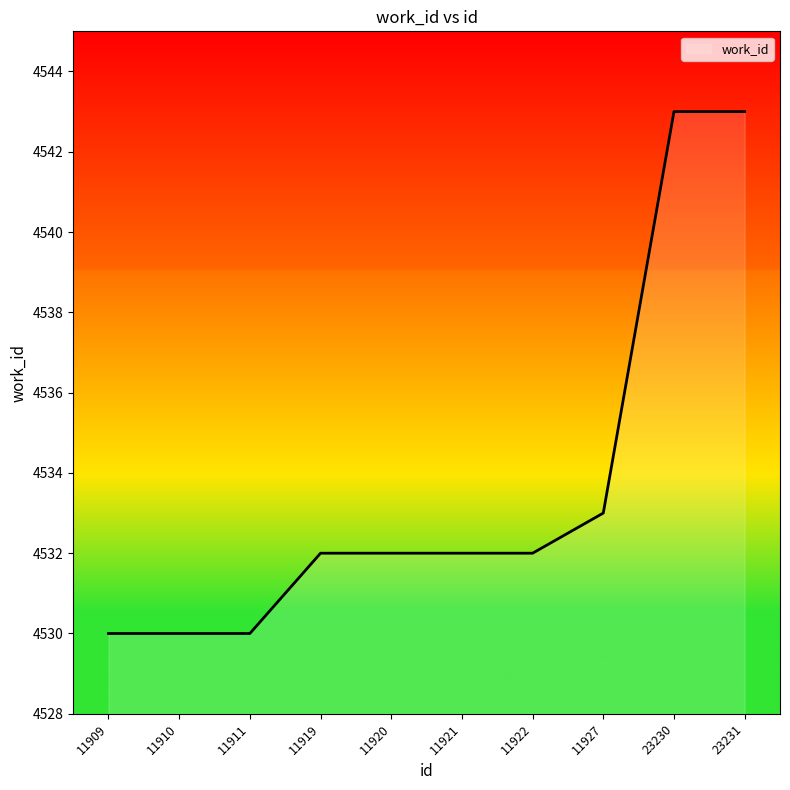

Reading right to left, what are all the values shown in this chart?

4543	4543	4533	4532	4532	4532	4532	4530	4530	4530